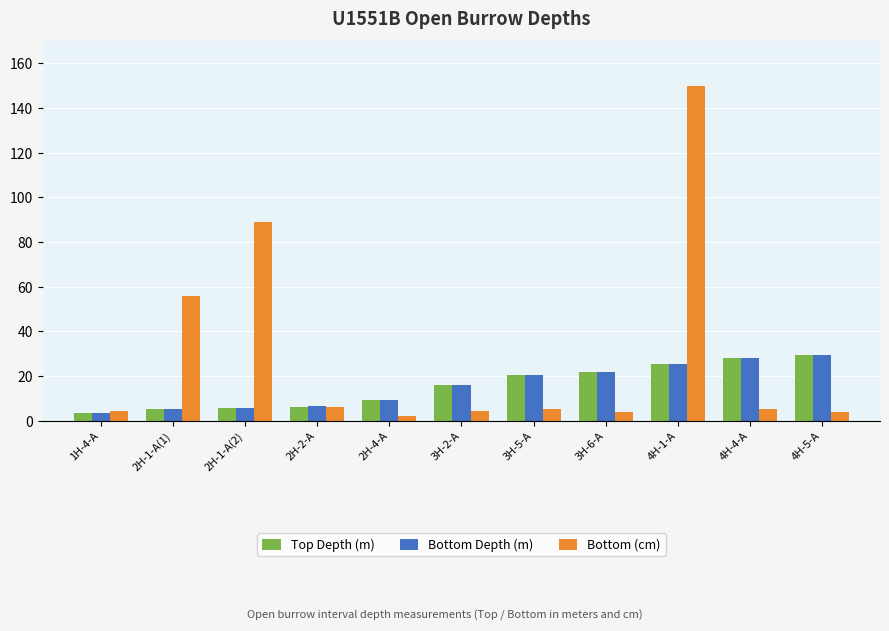

What is the spread (max minus min) of values at 2H-4-A?

7.3